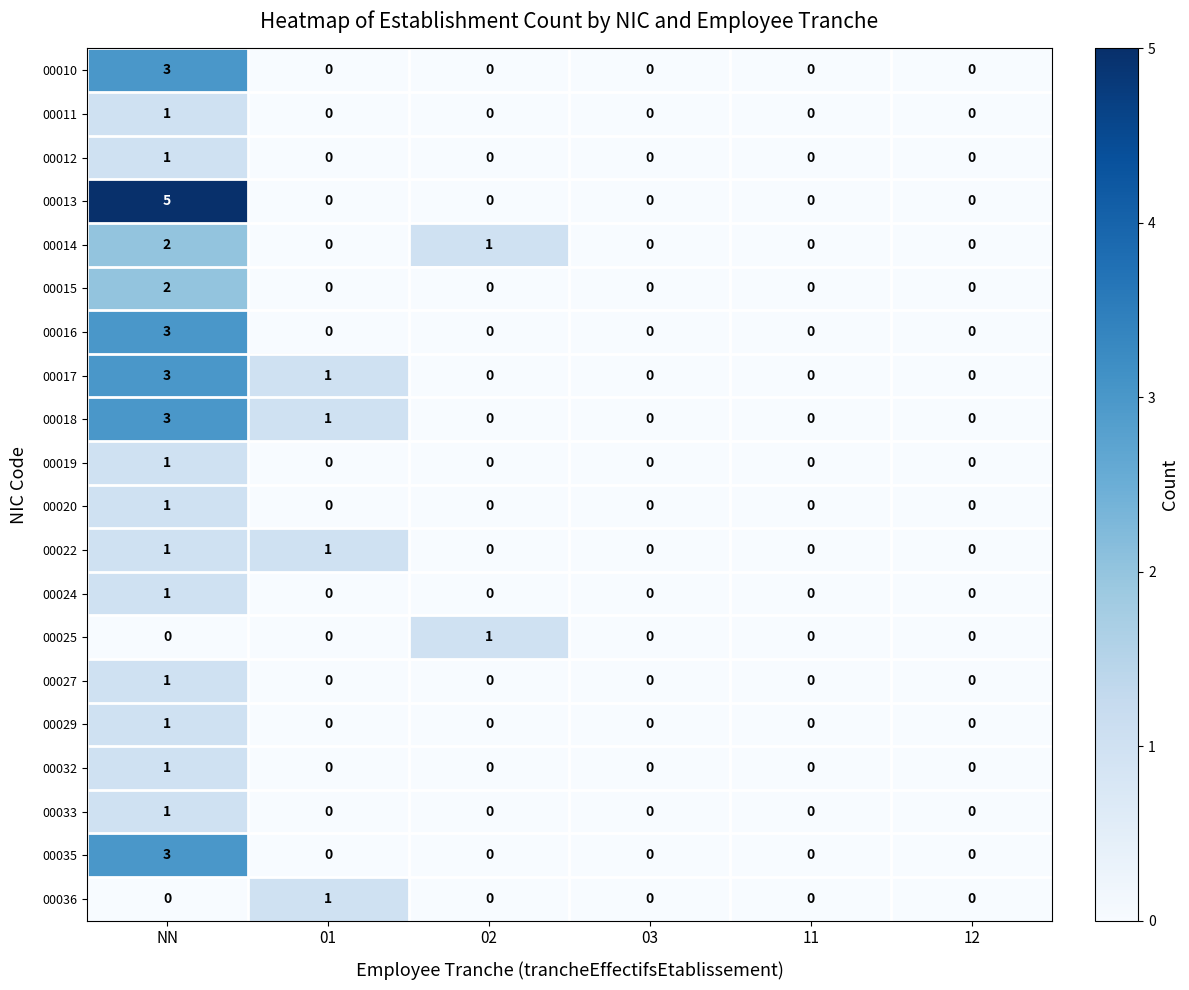

Which category has the highest value in the 00032 series?

NN